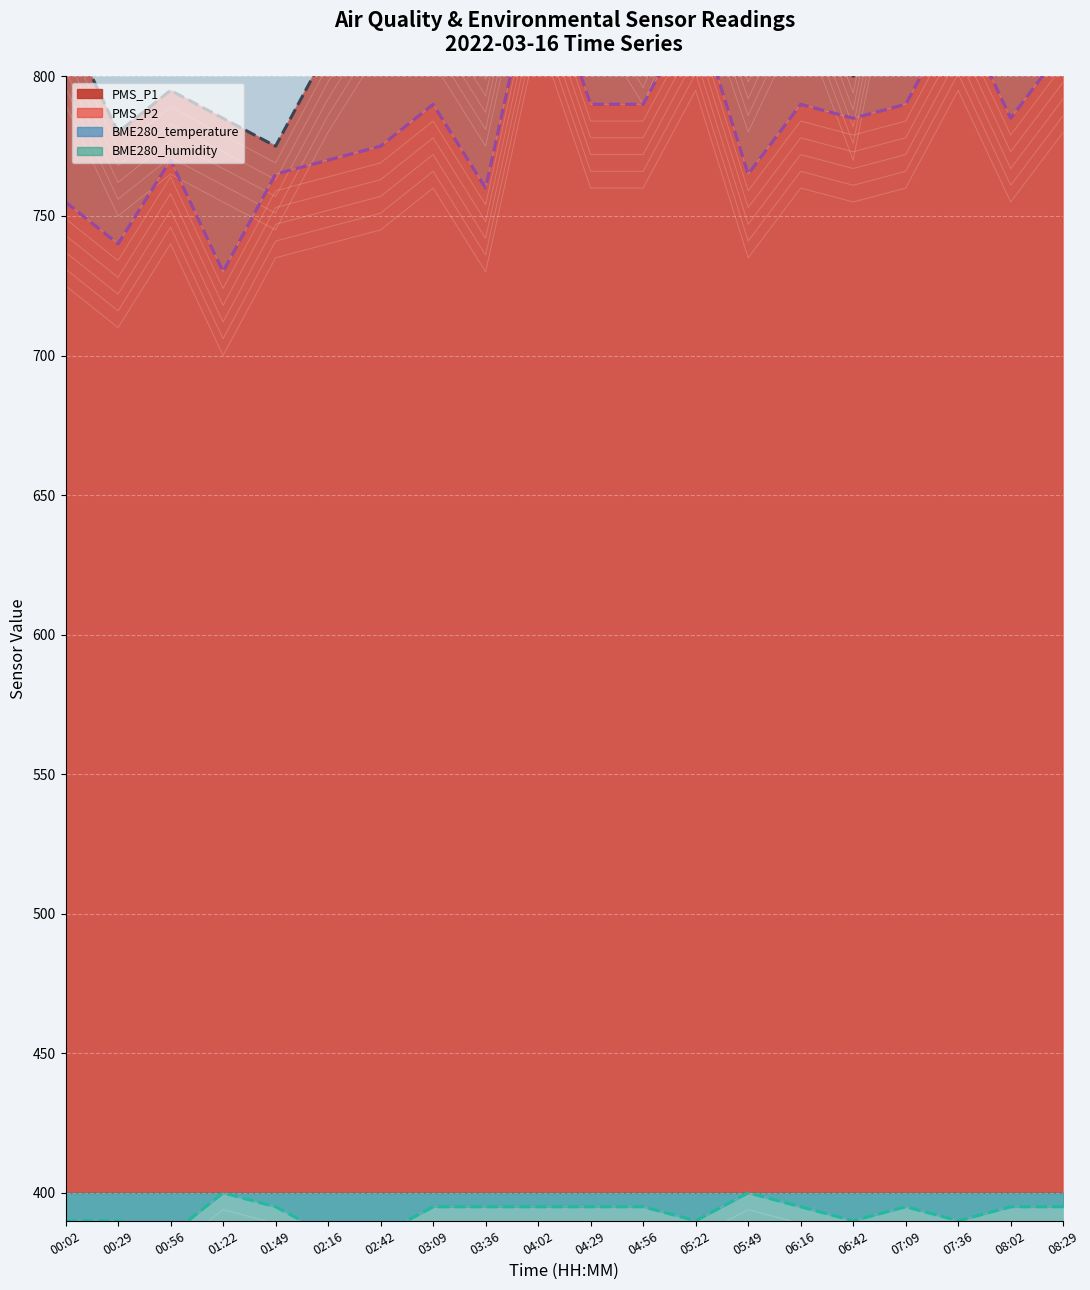

Where is the first local minimum for PMS_P1 (line)?

00:29